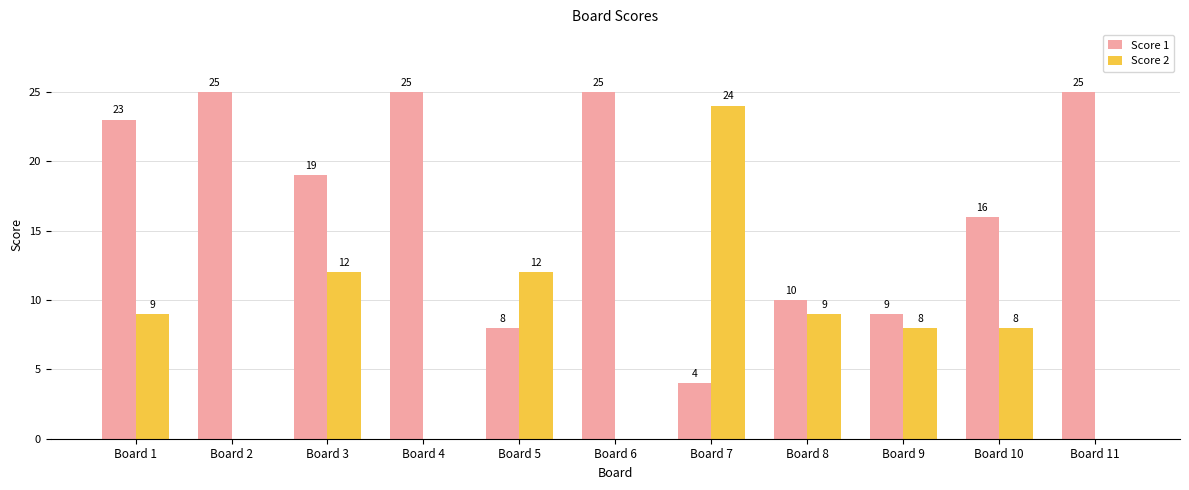

The value of Score 1 at Board 4 is 25. True or false?

True